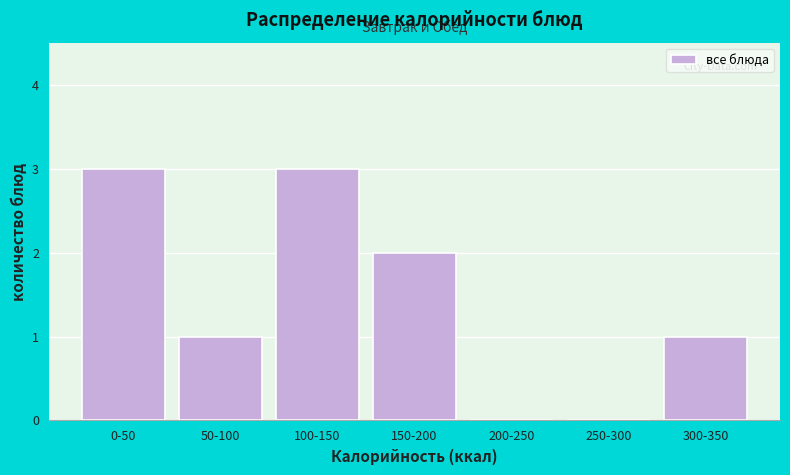

Reading left to right, list all the values displayed in this chart.

0-50=3	50-100=1	100-150=3	150-200=2	200-250=0	250-300=0	300-350=1